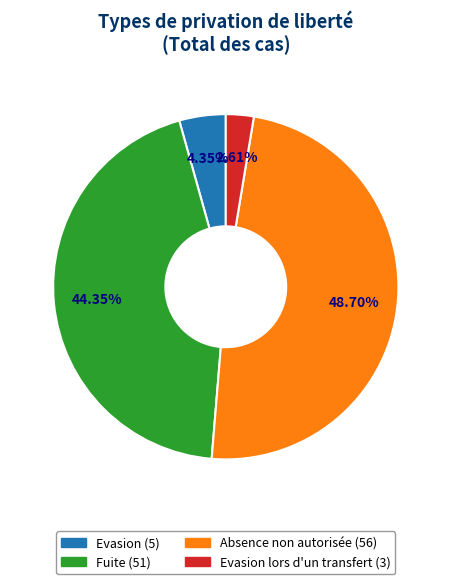

Is there any slice that represents more than half of the pie?

No